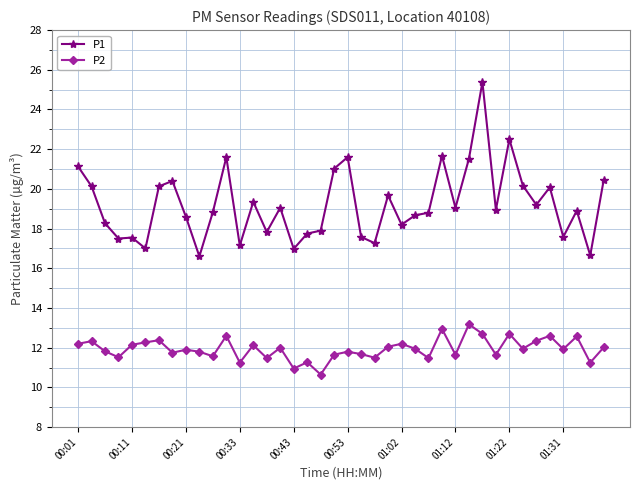

What are all the series names shown in the legend?

P1, P2